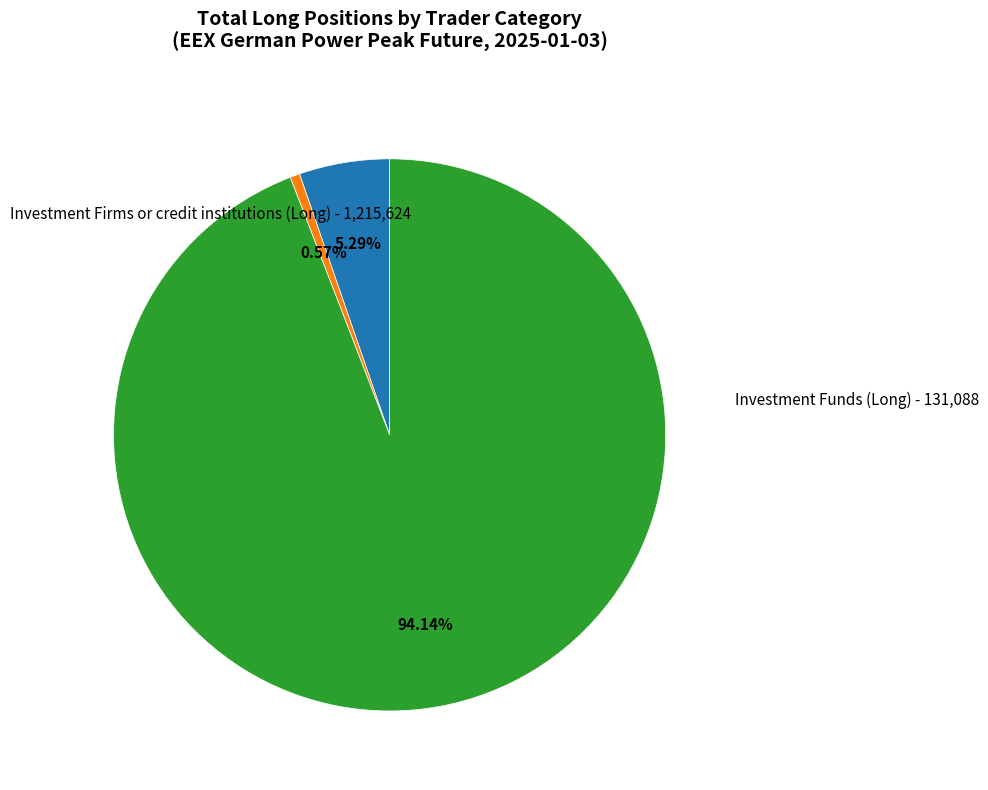

Is there any slice that represents more than half of the pie?

Yes